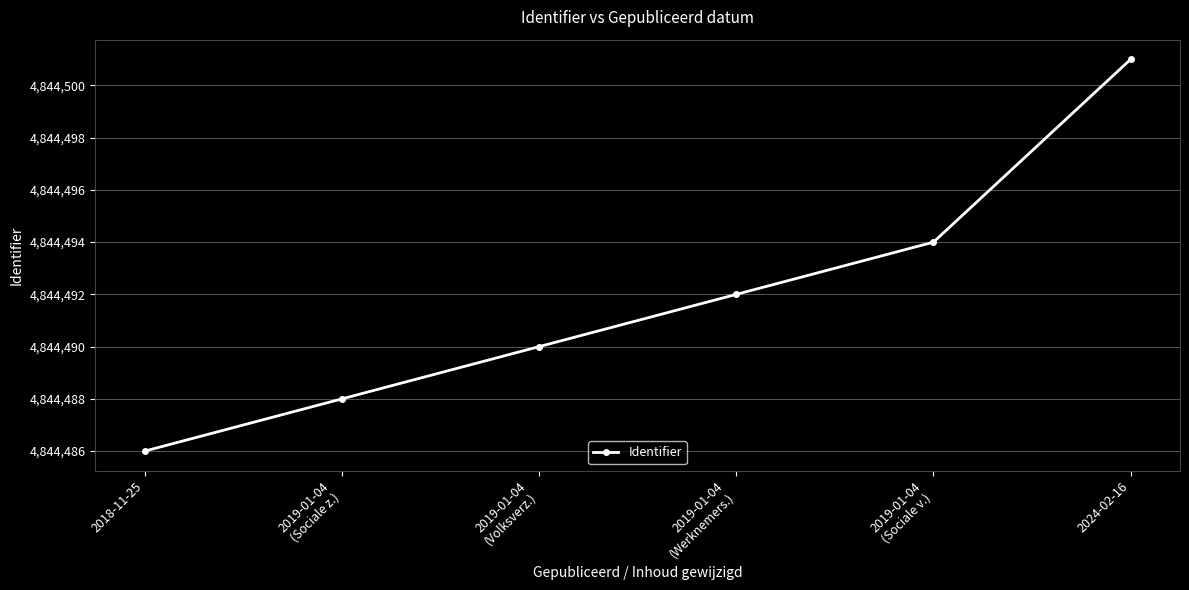

What position from the right is 2019-01-04
(Sociale v.)?

2